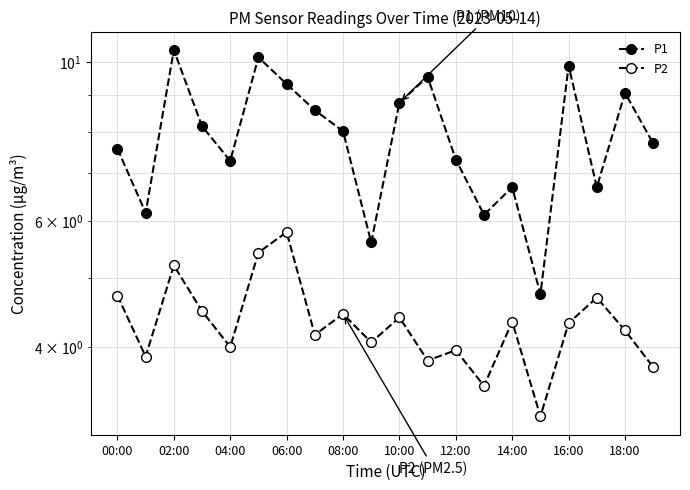

In P2, how many points are higher than both neighbors (excluding endpoints)?

7